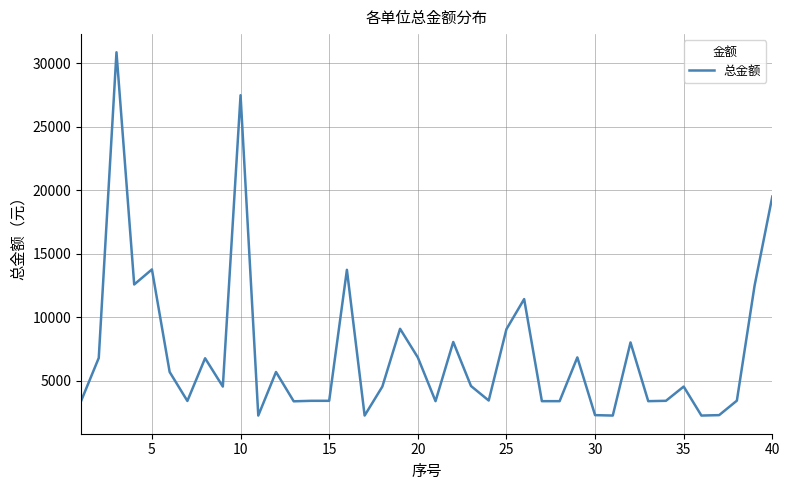

What is the difference between the maximum and minimum values?

28588.6